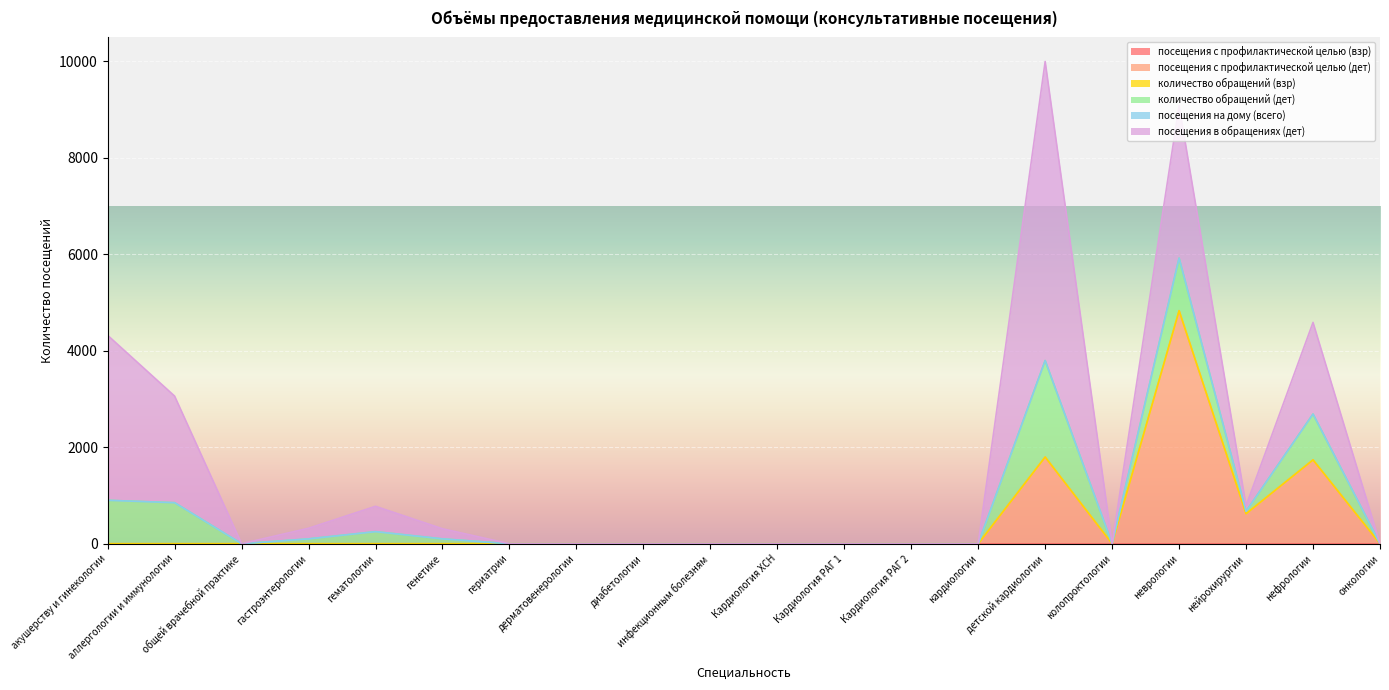

Reading right to left, what are all the values shown in this chart?

посещения с профилактической целью (взр): онкологии=0	нефрологии=0	нейрохирургии=0	неврологии=0	колопроктологии=0	детской кардиологии=0	кардиологии=0	Кардиология РАГ 2=0	Кардиология РАГ 1=0	Кардиология ХСН=0	инфекционным болезням=0	диабетологии=0	дерматовенерологии=0	гериатрии=0	генетике=0	гематологии=0	гастроэнтерологии=0	общей врачебной практике=0	аллергологии и иммунологии=0	акушерству и гинекологии=0
посещения с профилактической целью (дет): онкологии=0	нефрологии=1738	нейрохирургии=622	неврологии=4831	колопроктологии=0	детской кардиологии=1797	кардиологии=0	Кардиология РАГ 2=0	Кардиология РАГ 1=0	Кардиология ХСН=0	инфекционным болезням=0	диабетологии=0	дерматовенерологии=0	гериатрии=0	генетике=0	гематологии=0	гастроэнтерологии=0	общей врачебной практике=0	аллергологии и иммунологии=0	акушерству и гинекологии=0
количество обращений (взр): онкологии=0	нефрологии=0	нейрохирургии=0	неврологии=0	колопроктологии=0	детской кардиологии=0	кардиологии=0	Кардиология РАГ 2=0	Кардиология РАГ 1=0	Кардиология ХСН=0	инфекционным болезням=0	диабетологии=0	дерматовенерологии=0	гериатрии=0	генетике=0	гематологии=0	гастроэнтерологии=0	общей врачебной практике=0	аллергологии и иммунологии=0	акушерству и гинекологии=0
количество обращений (дет): онкологии=0	нефрологии=950	нейрохирургии=50	неврологии=1090	колопроктологии=0	детской кардиологии=2000	кардиологии=0	Кардиология РАГ 2=0	Кардиология РАГ 1=0	Кардиология ХСН=0	инфекционным болезням=0	диабетологии=0	дерматовенерологии=0	гериатрии=0	генетике=100	гематологии=250	гастроэнтерологии=100	общей врачебной практике=0	аллергологии и иммунологии=850	акушерству и гинекологии=900
посещения на дому (всего): онкологии=0	нефрологии=0	нейрохирургии=0	неврологии=0	колопроктологии=0	детской кардиологии=0	кардиологии=0	Кардиология РАГ 2=0	Кардиология РАГ 1=0	Кардиология ХСН=0	инфекционным болезням=0	диабетологии=0	дерматовенерологии=0	гериатрии=0	генетике=0	гематологии=0	гастроэнтерологии=0	общей врачебной практике=0	аллергологии и иммунологии=0	акушерству и гинекологии=0
посещения в обращениях (дет): онкологии=0	нефрологии=1900	нейрохирургии=115	неврологии=3161	колопроктологии=0	детской кардиологии=6200	кардиологии=0	Кардиология РАГ 2=0	Кардиология РАГ 1=0	Кардиология ХСН=0	инфекционным болезням=0	диабетологии=0	дерматовенерологии=0	гериатрии=0	генетике=210	гематологии=525	гастроэнтерологии=220	общей врачебной практике=0	аллергологии и иммунологии=2210	акушерству и гинекологии=3420